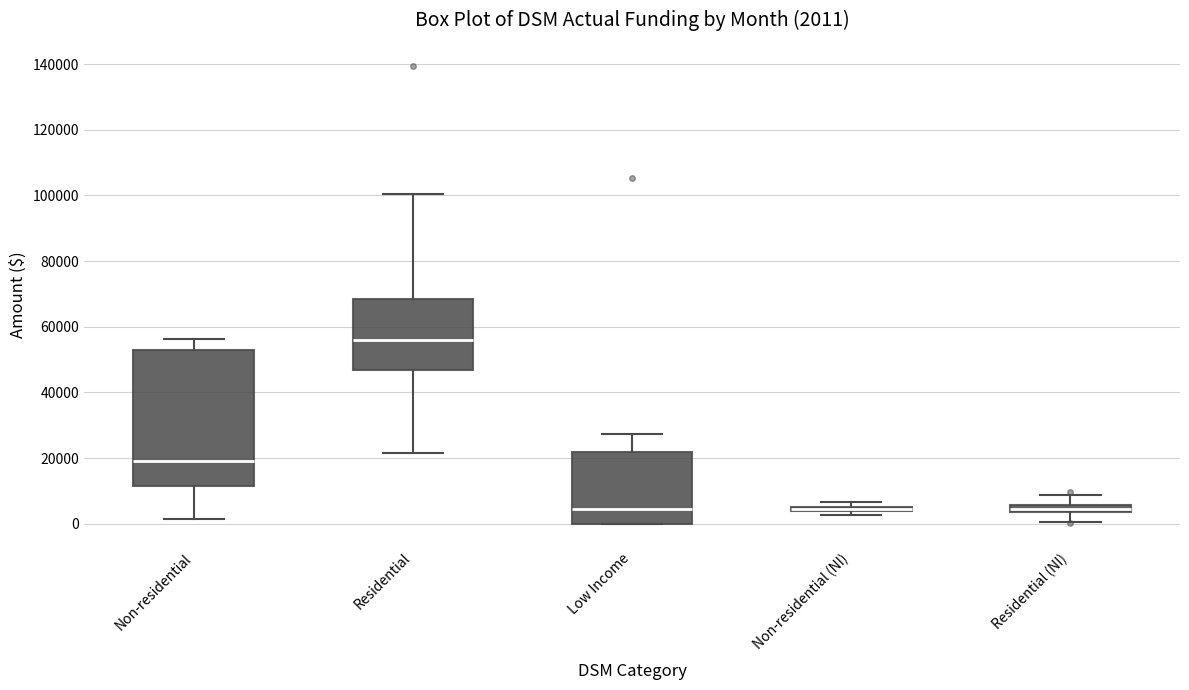

Comparing the boxes themselves (not the whiskers), which one is the tallest?

Non-residential